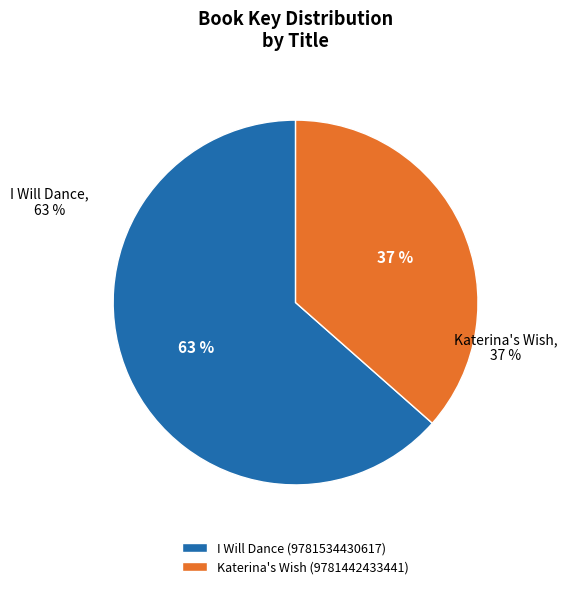

What percentage do Katerina's Wish (9781442433441) and I Will Dance (9781534430617) together represent?

100.0%